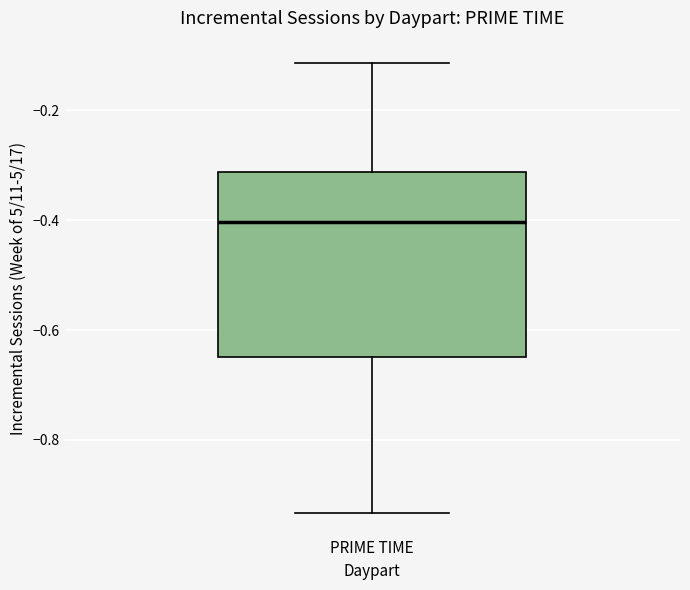

Read this box plot against the y-axis: the position of the median line, the range covered by the box, and the ends of both whiskers. The values are not printed on the chart, so give them approximately, as read against the axis.

median -0.40, box -0.64 to -0.32, whiskers -0.94 to -0.12